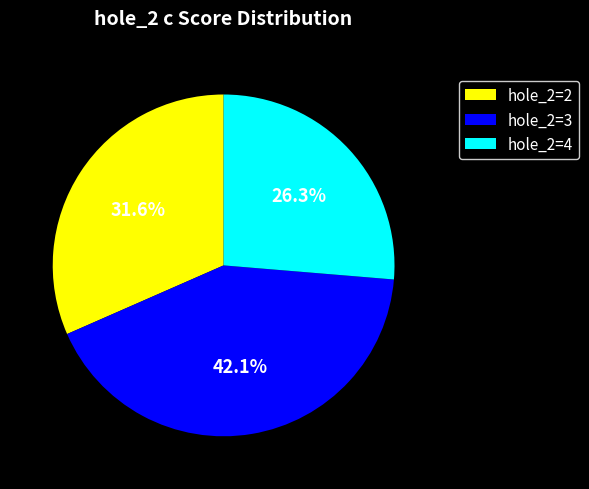

Combined, what portion of the pie is hole_2=4 and hole_2=3?

68.4%